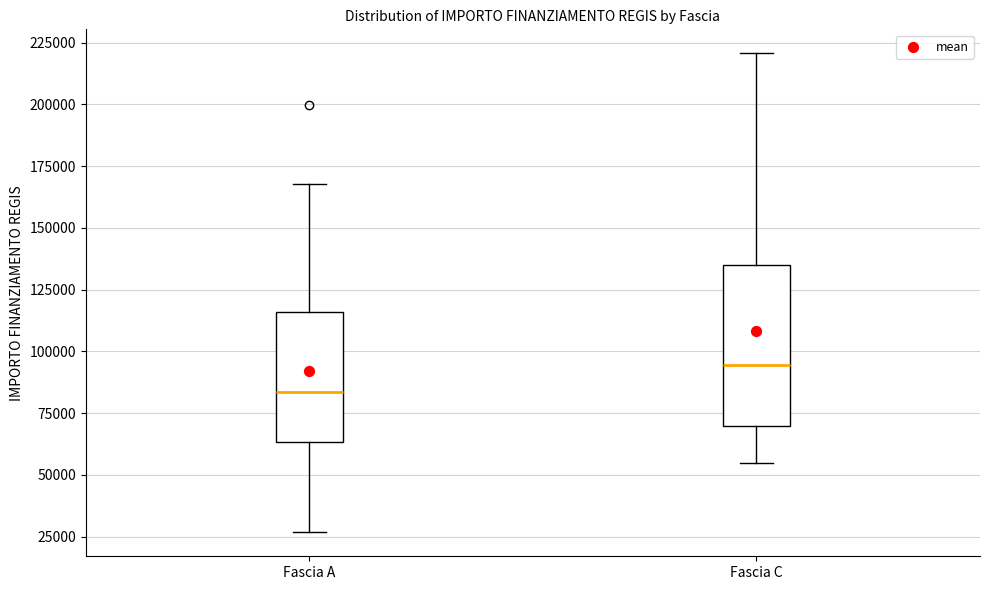

Reading left to right, transcribe this box plot: for each box, give where its median line is, the range the box spans, and where its two whiskers end, as read against the y-axis. The values are not printed on the chart, so give them approximately, as read against the axis.

Fascia A: median 85000, box 65000 to 115000, whiskers 25000 to 170000
Fascia C: median 95000, box 70000 to 135000, whiskers 55000 to 220000